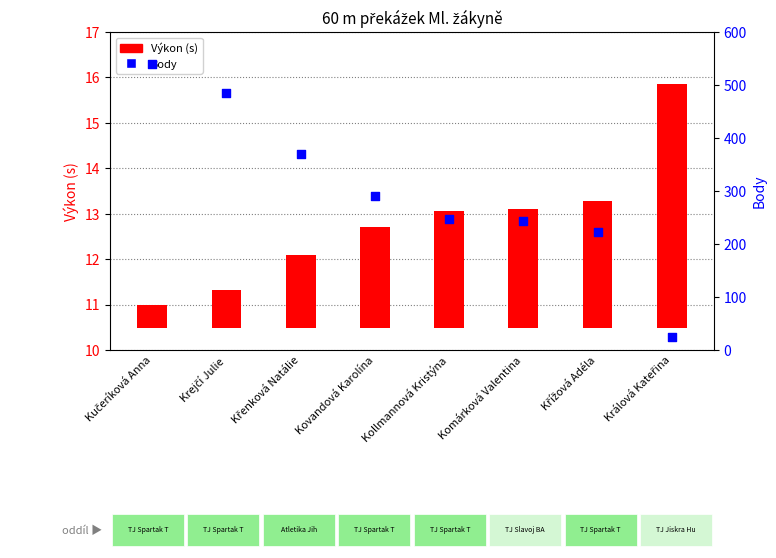

Which series has the largest Y range (max minus min)?

Body